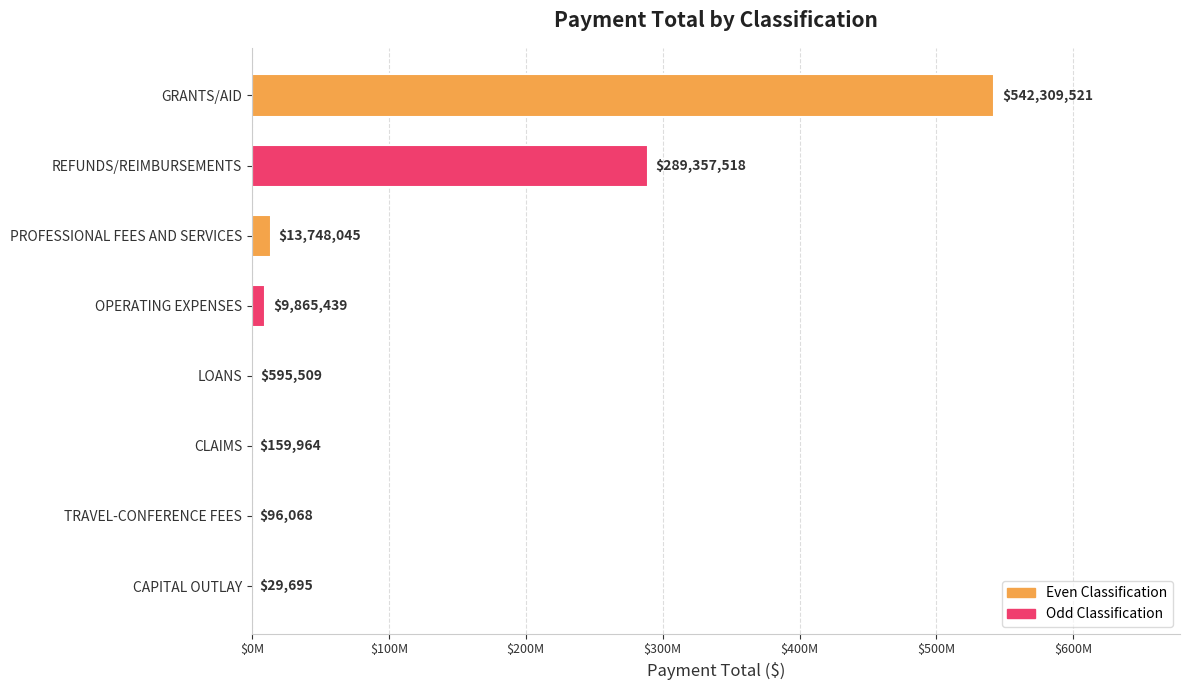

Are the bars horizontal?

Yes